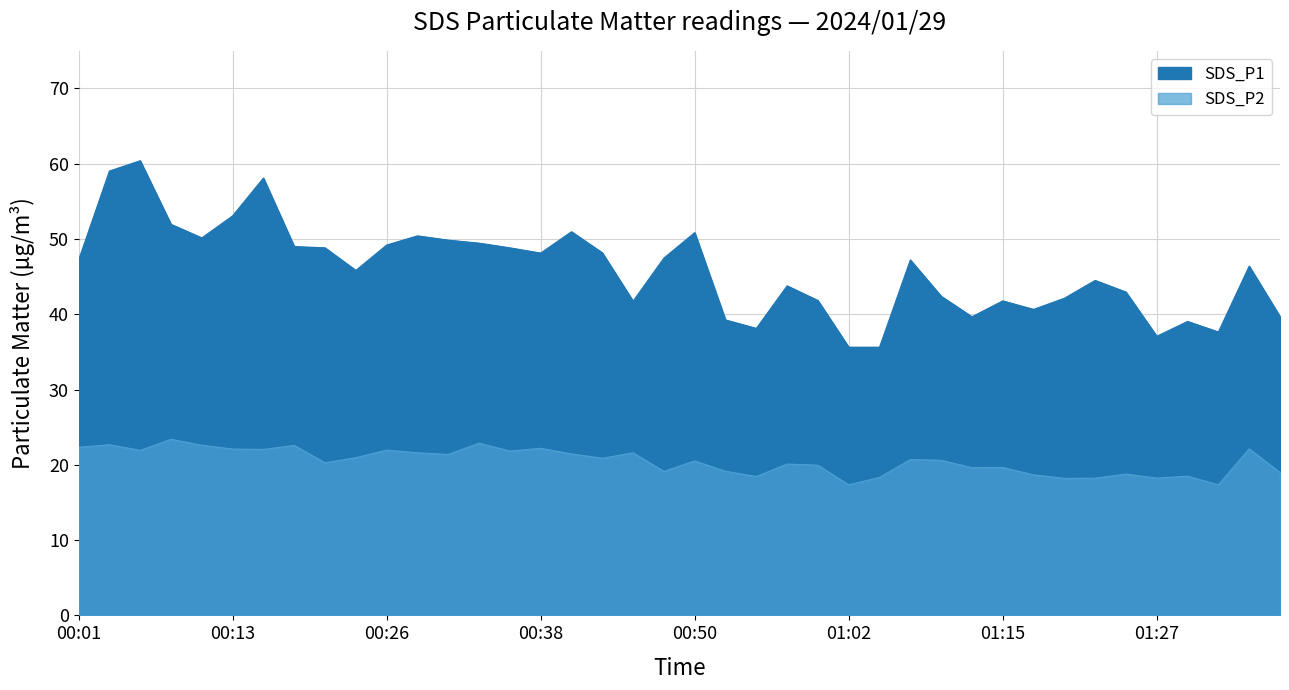

Is the value of SDS_P1 at 00:40 greater than the value of SDS_P2 at 00:55?

Yes